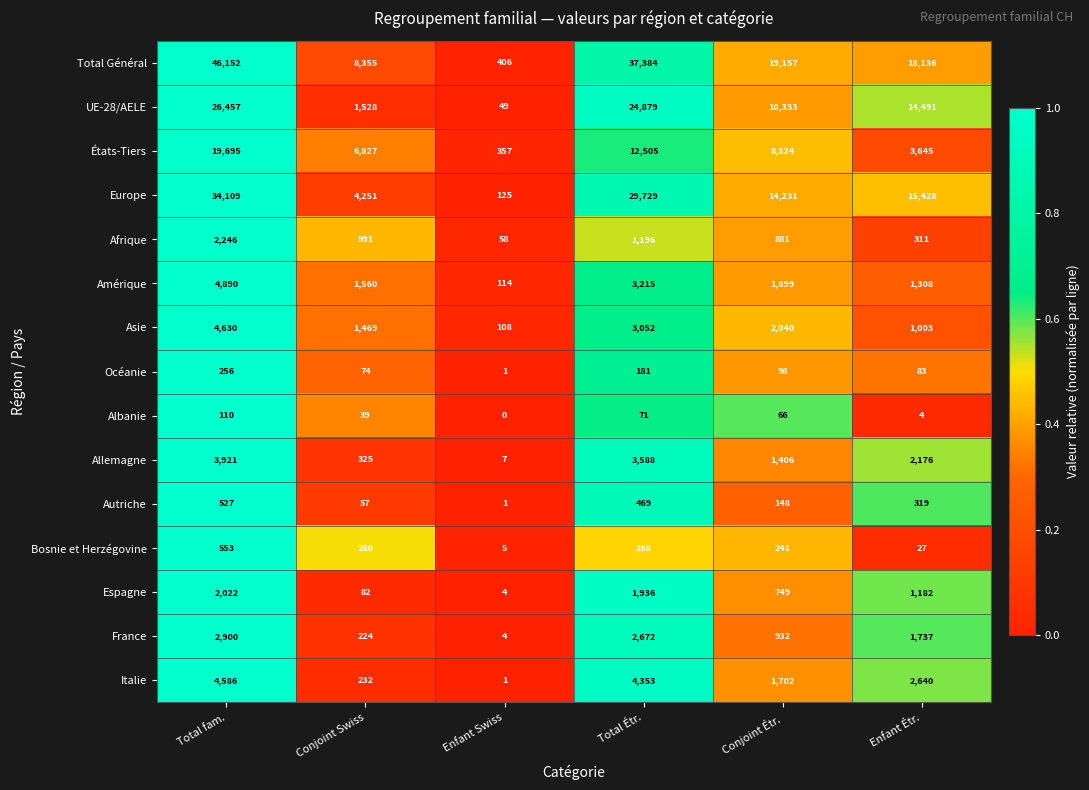

Which series changed the most between Enfant Swiss and Enfant Étr.?

Total Général